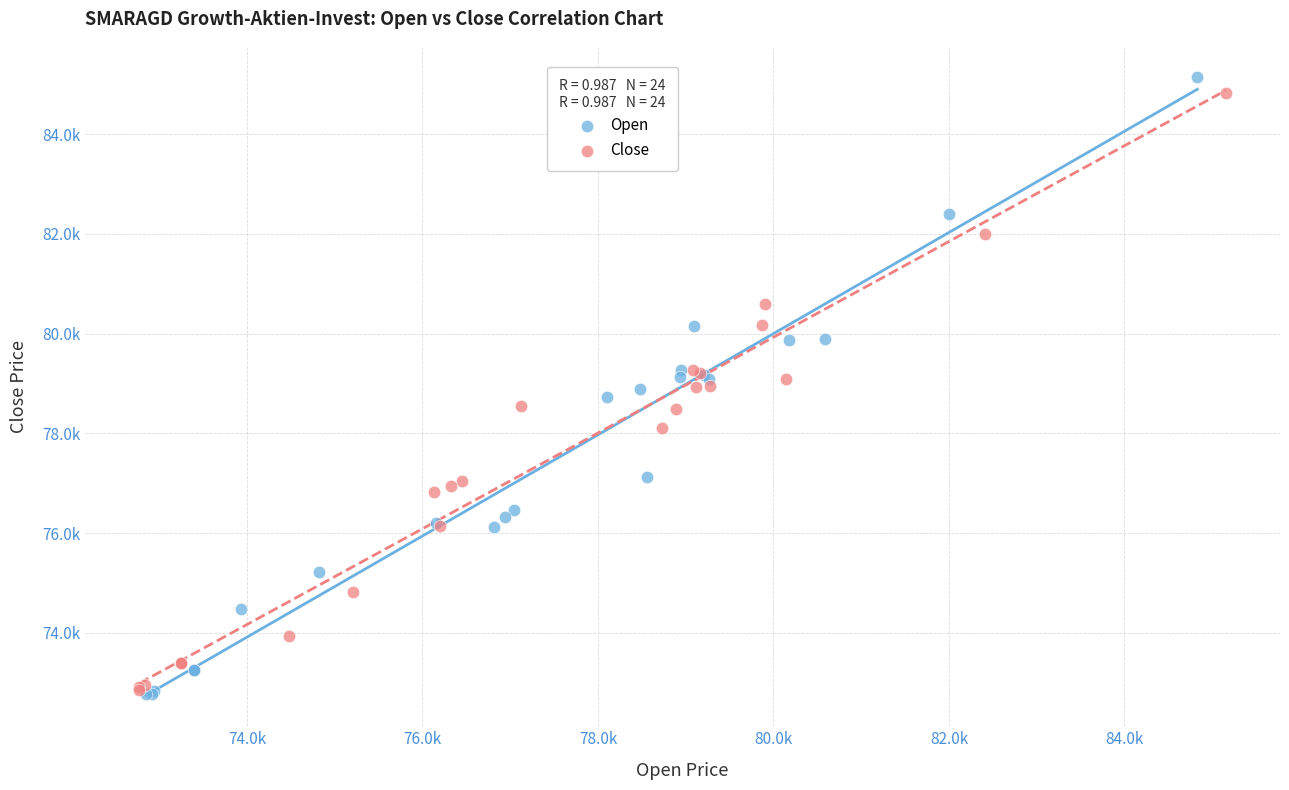

What are all the series names shown in the legend?

Open, Close